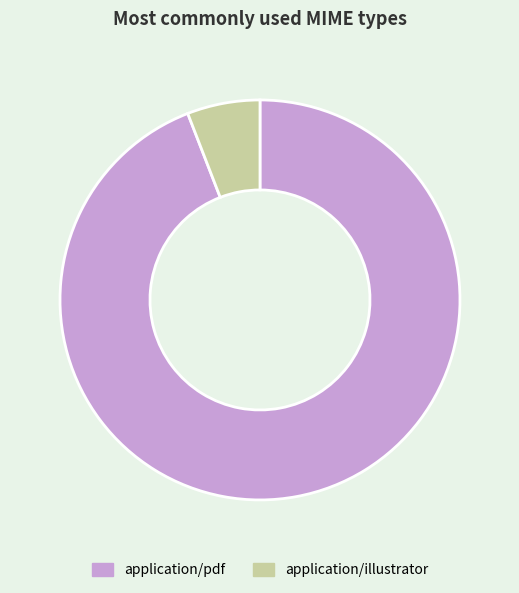

Which has a higher value, application/illustrator or application/pdf?

application/pdf